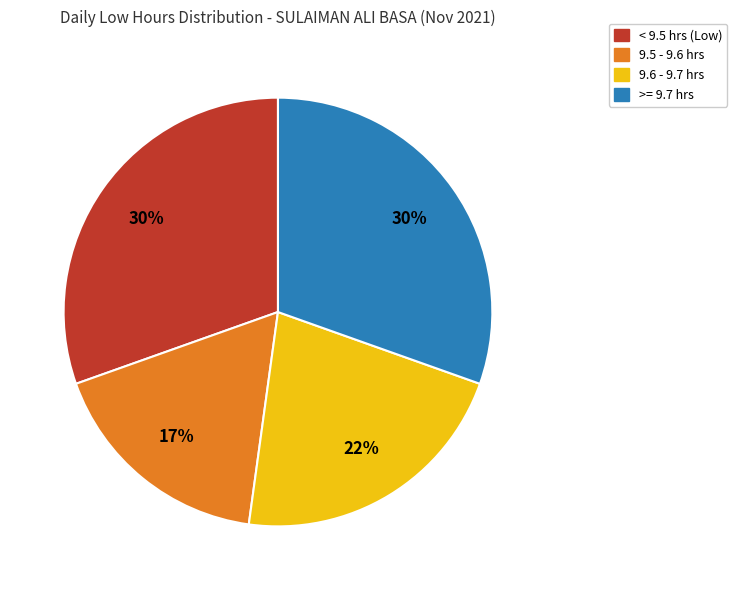

What is the ratio of the value at < 9.5 hrs (Low) to the value at >= 9.7 hrs?

1.0